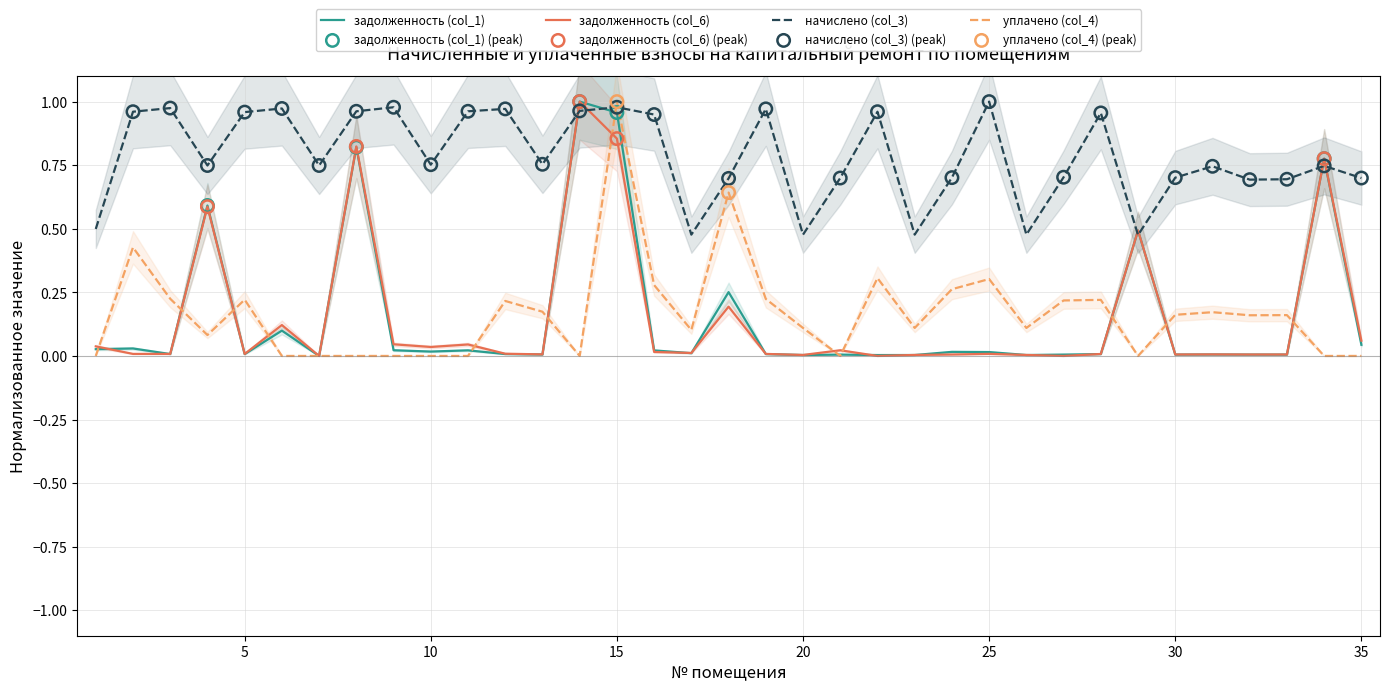

What are all the series names shown in the legend?

задолженность (col_1), задолженность (col_6), начислено (col_3), уплачено (col_4)